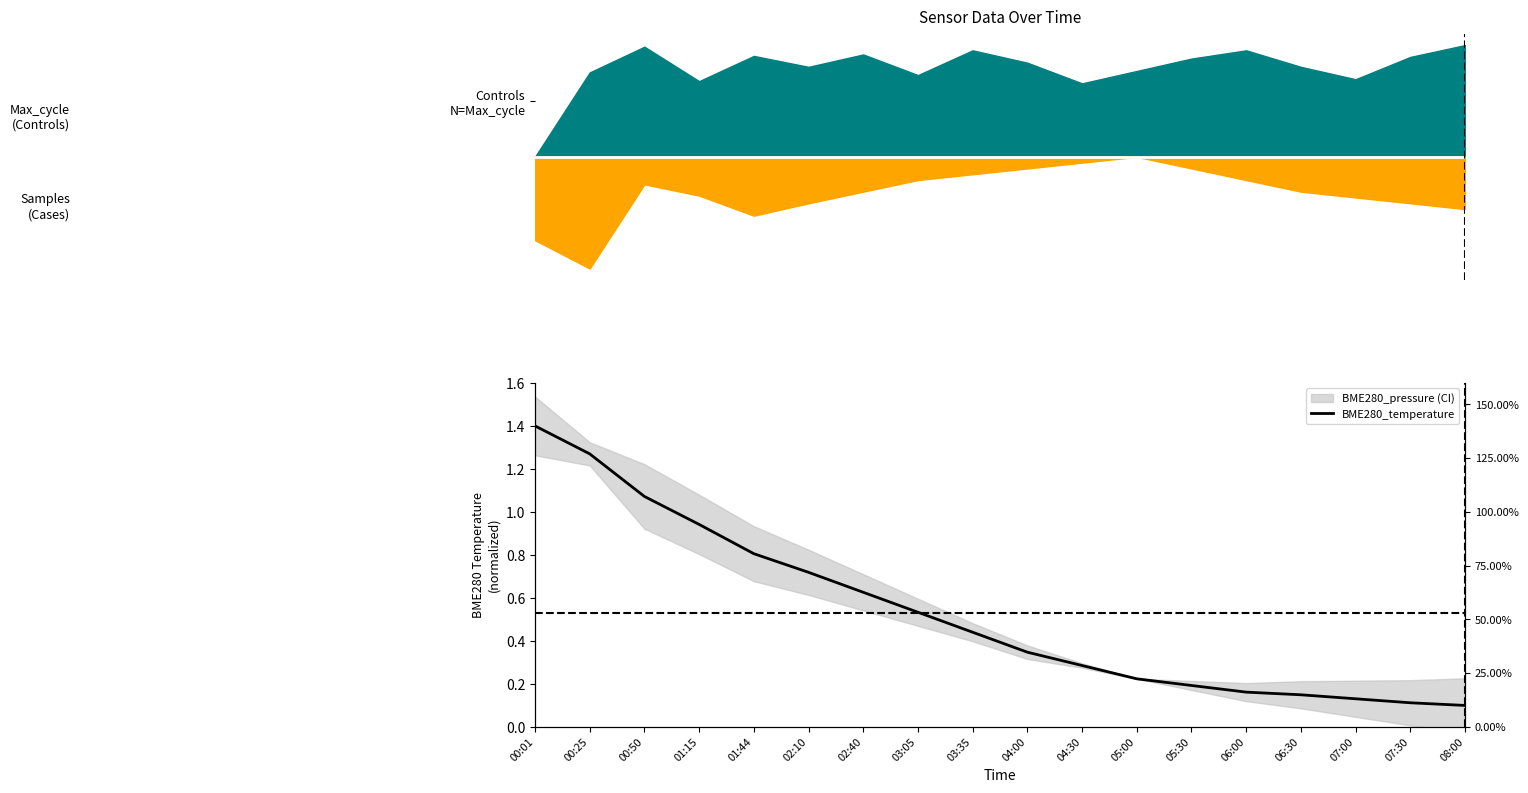

The value at 02:10 is 0.7. True or false?

True